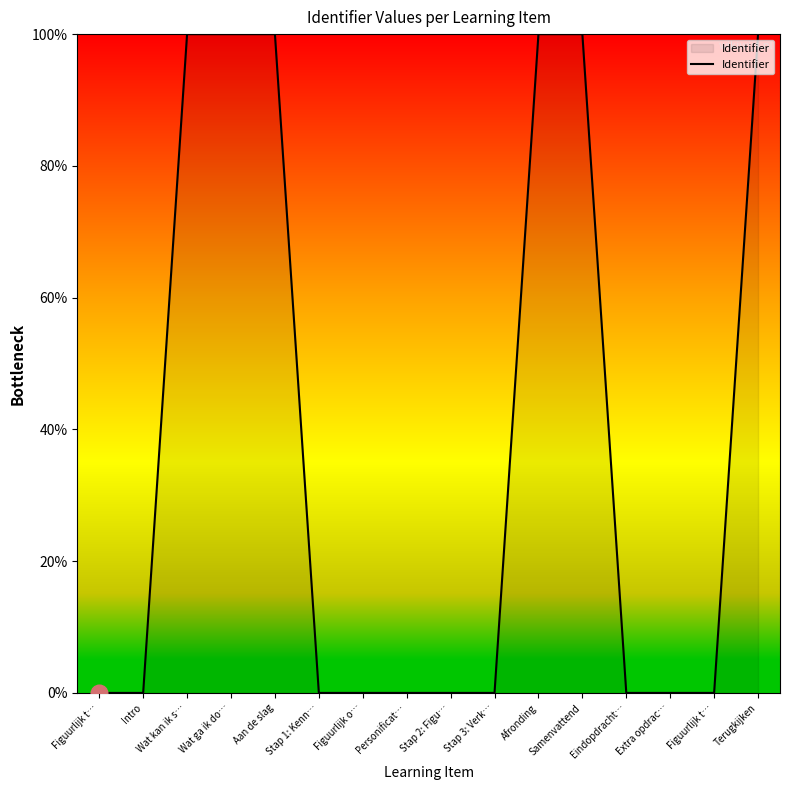

What is the approximate value at Terugkijken?

100.0